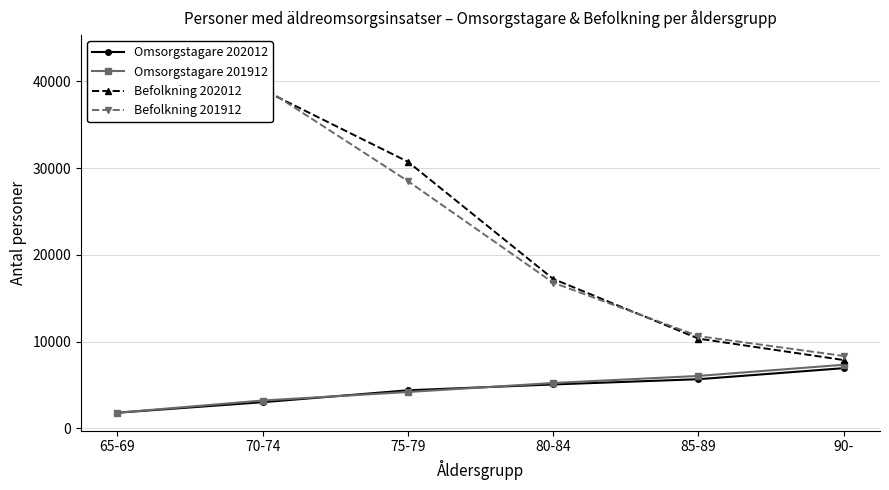

Rank the series by their maximum value, from highest to lowest.

Befolkning 202012, Befolkning 201912, Omsorgstagare 201912, Omsorgstagare 202012